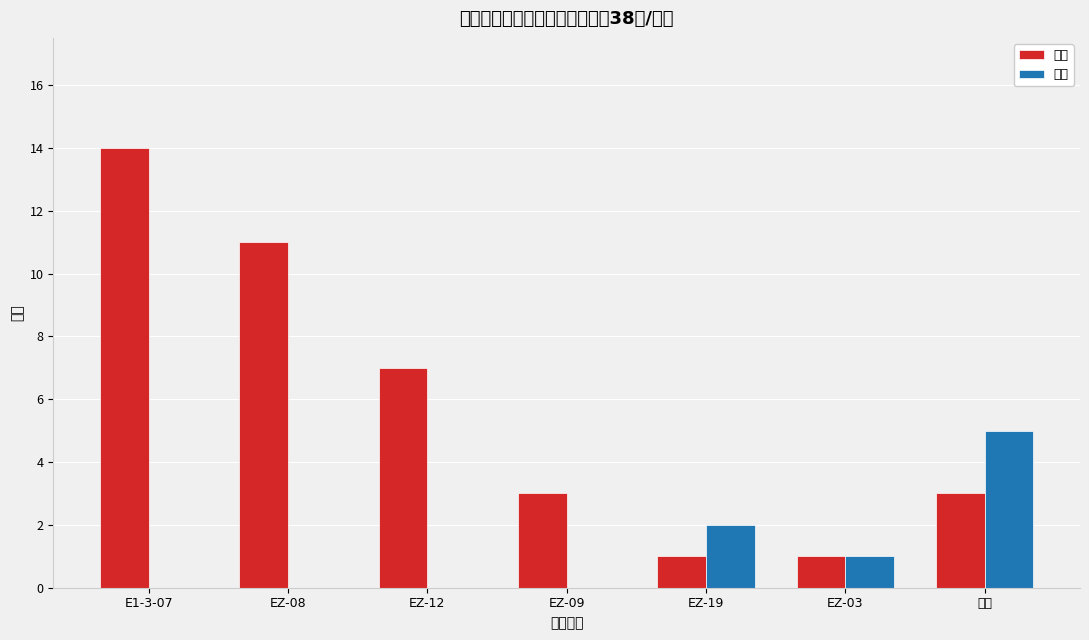

Which series has the largest range (max minus min)?

严重